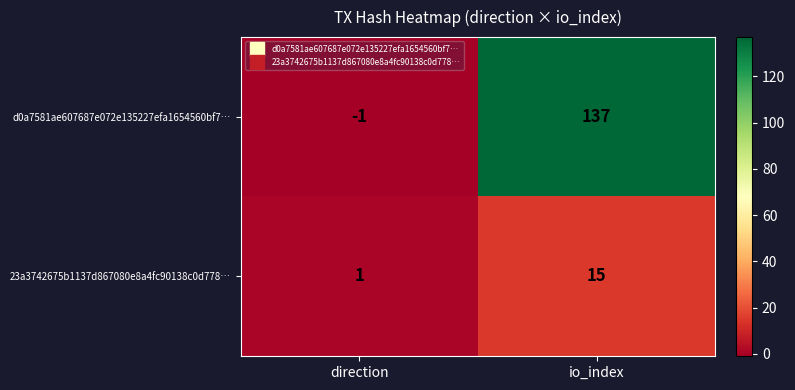

How many categories are shown in the chart?

2